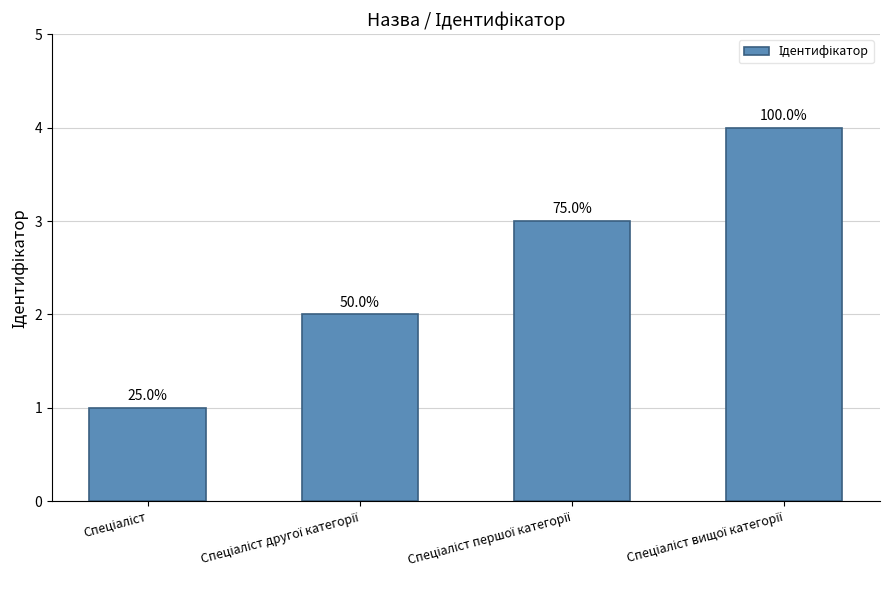

Reading left to right, transcribe all the data shown in this chart.

1	2	3	4